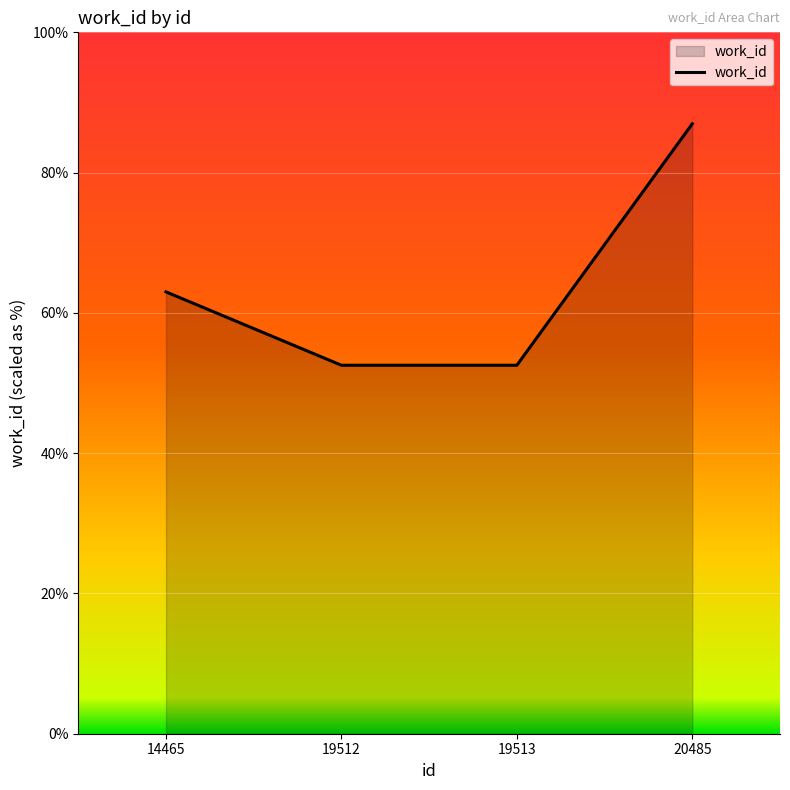

Is this an area chart (filled region under the line)?

Yes